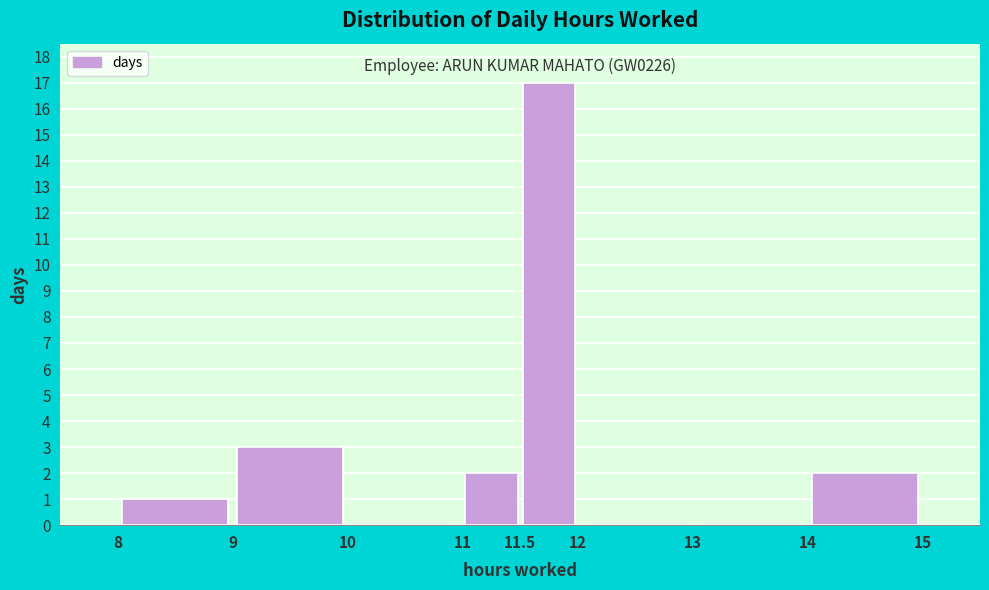

Over which range of the x-axis is the bar tallest?

11.5 to 12